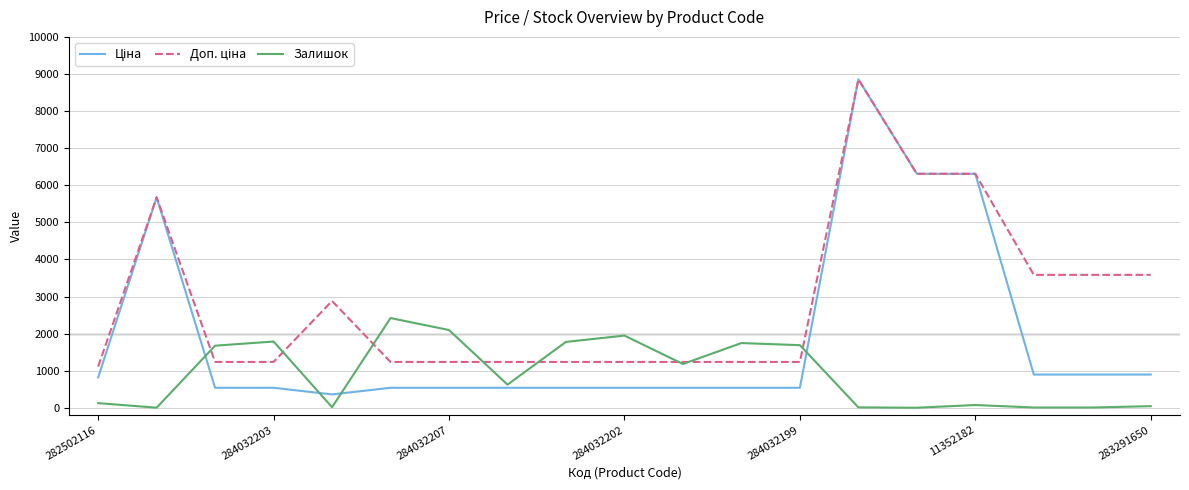

What is the maximum value shown in the chart?

8856.7